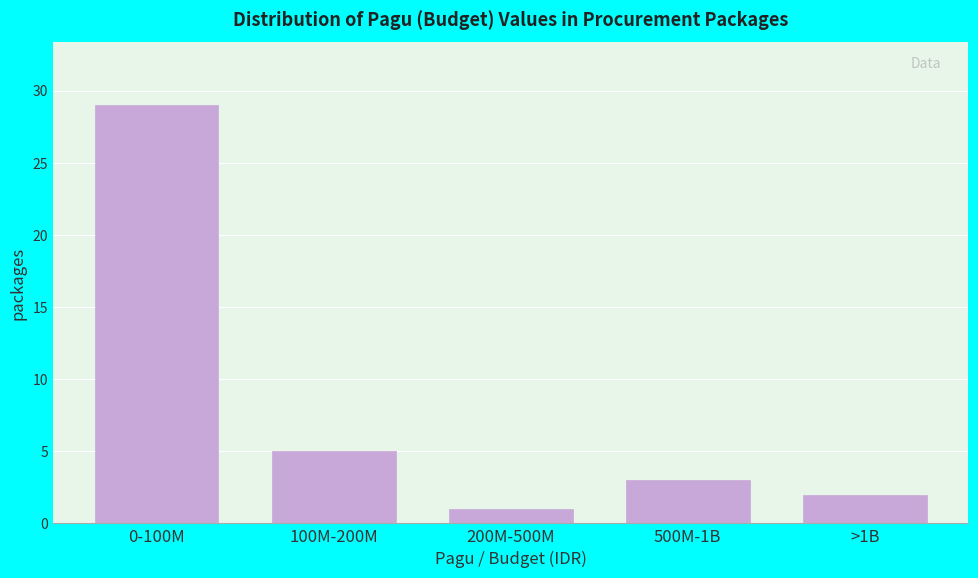

Reading right to left, extract all data points from this chart.

>1B=2	500M-1B=3	200M-500M=1	100M-200M=5	0-100M=29